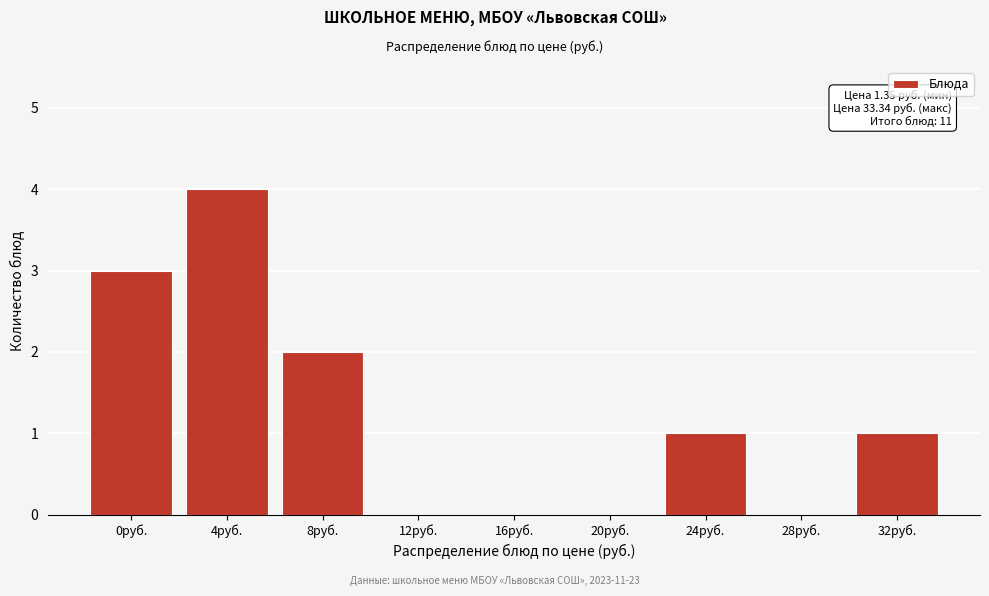

Reading left to right, what are all the values shown in this chart?

0руб.=3	4руб.=4	8руб.=2	12руб.=0	16руб.=0	20руб.=0	24руб.=1	28руб.=0	32руб.=1